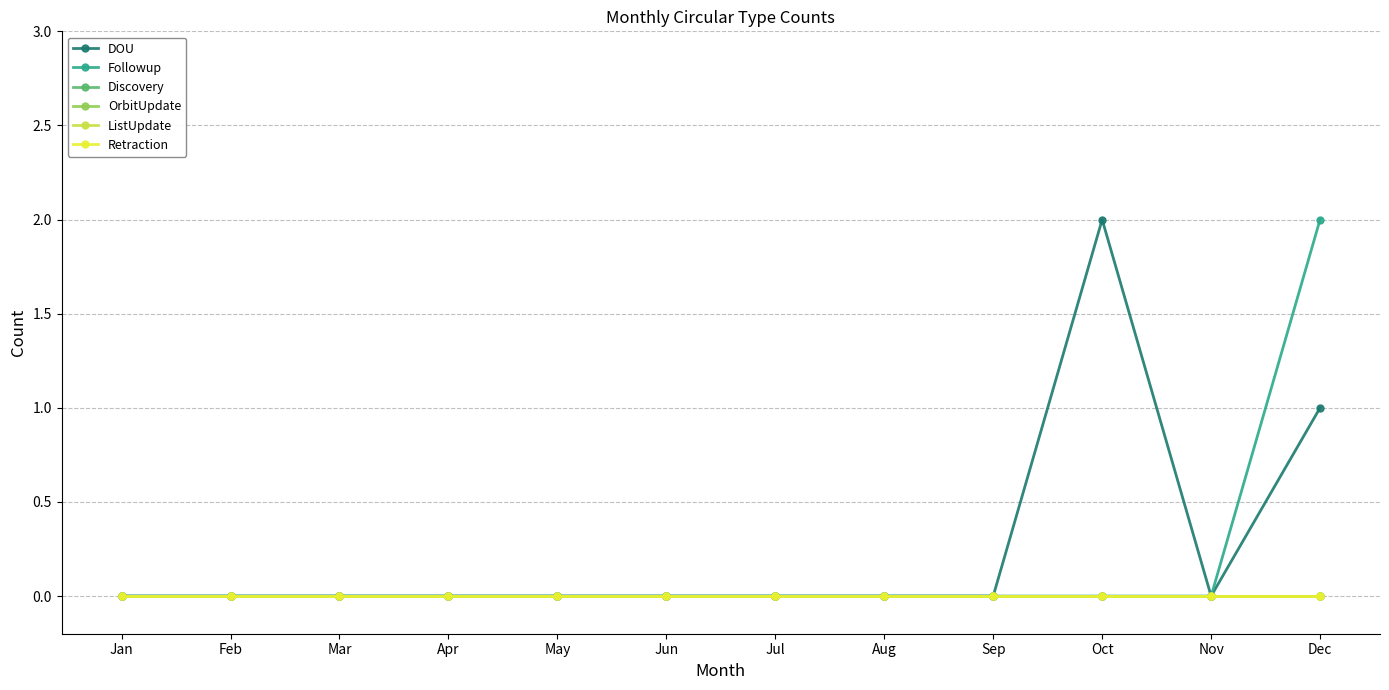

Is this an area chart (filled region under the line)?

No